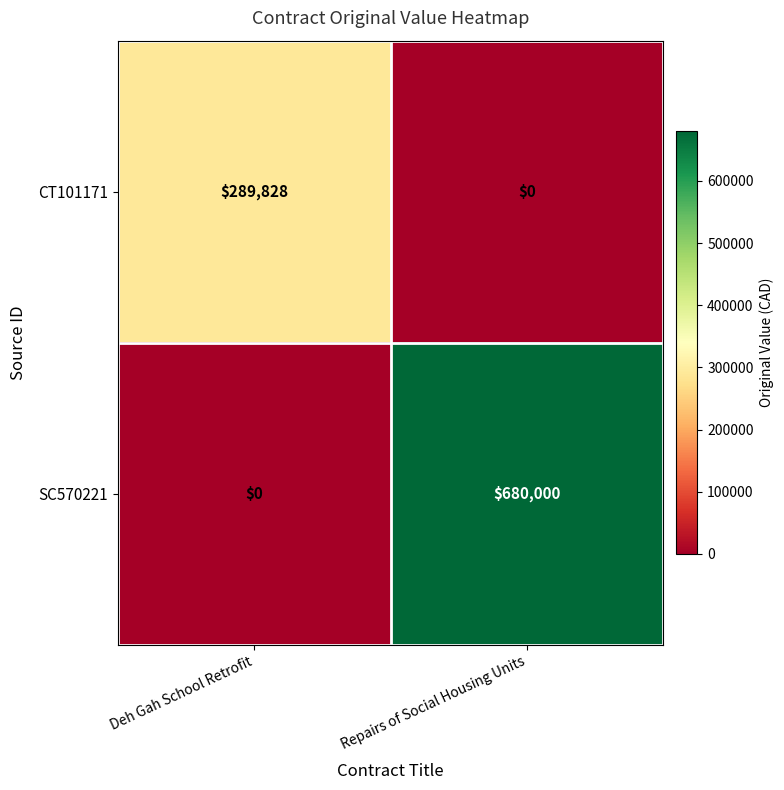

How many categories are shown in the chart?

2